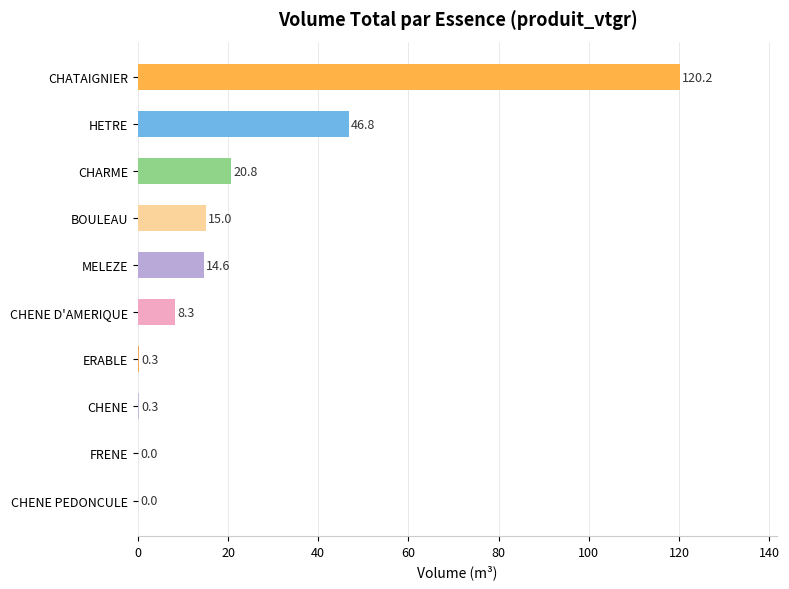

The chart shows a value of 45.3 at CHATAIGNIER. True or false?

False